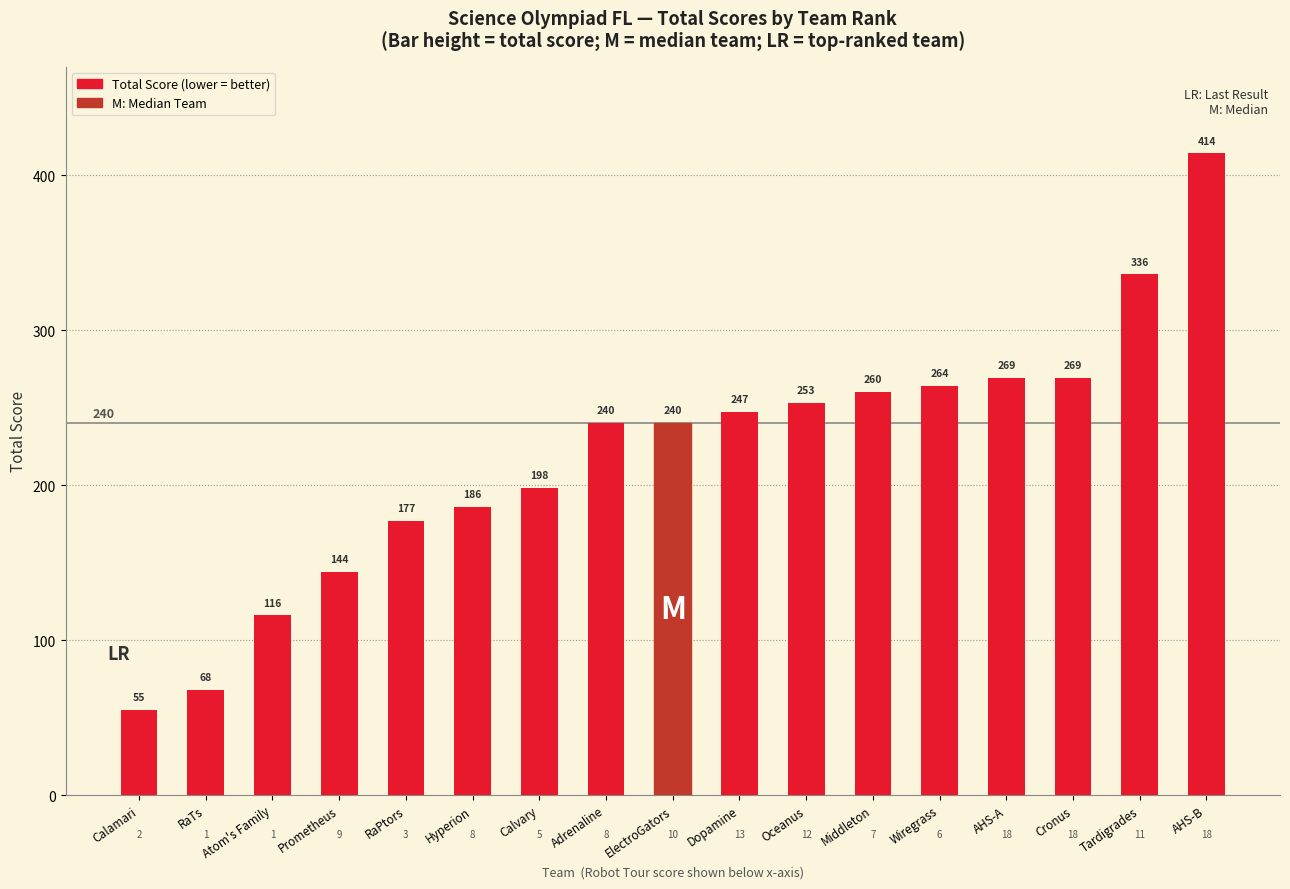

Which category has the highest value across all series?

AHS-B